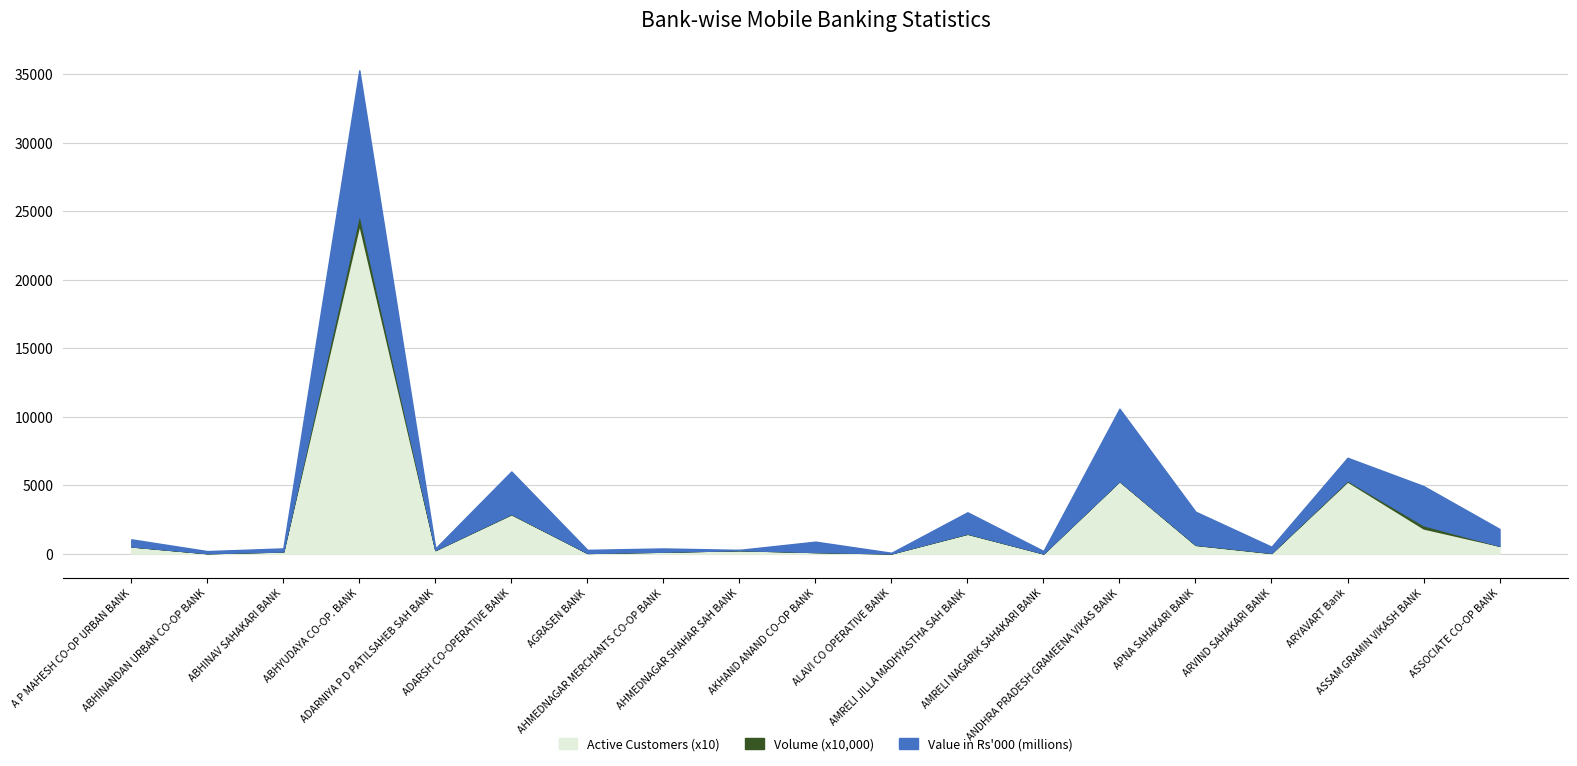

Read the Active Customers value at ADARSH CO-OPERATIVE BANK.

28725.0